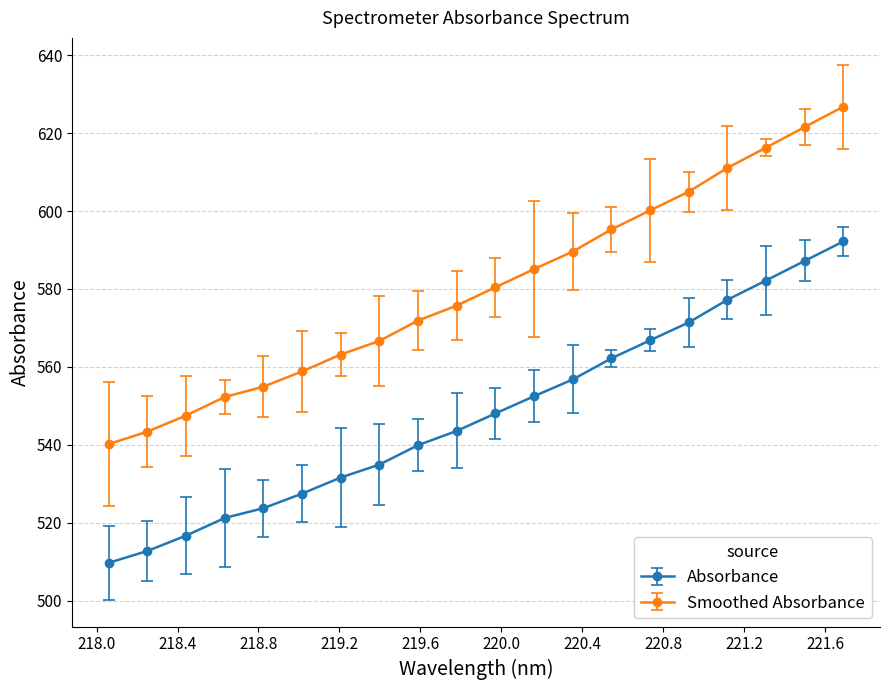

Rank the series by their maximum value, from lowest to highest.

Absorbance, Smoothed Absorbance